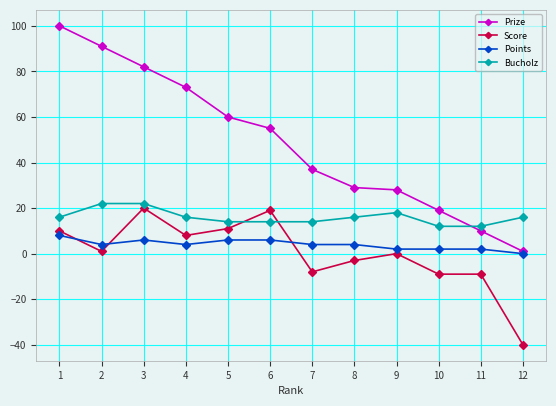

Reading right to left, extract all data points from this chart.

Prize: 1	10	19	28	29	37	55	60	73	82	91	100
Score: -40	-9	-9	0	-3	-8	19	11	8	20	1	10
Points: 0	2	2	2	4	4	6	6	4	6	4	8
Bucholz: 16	12	12	18	16	14	14	14	16	22	22	16